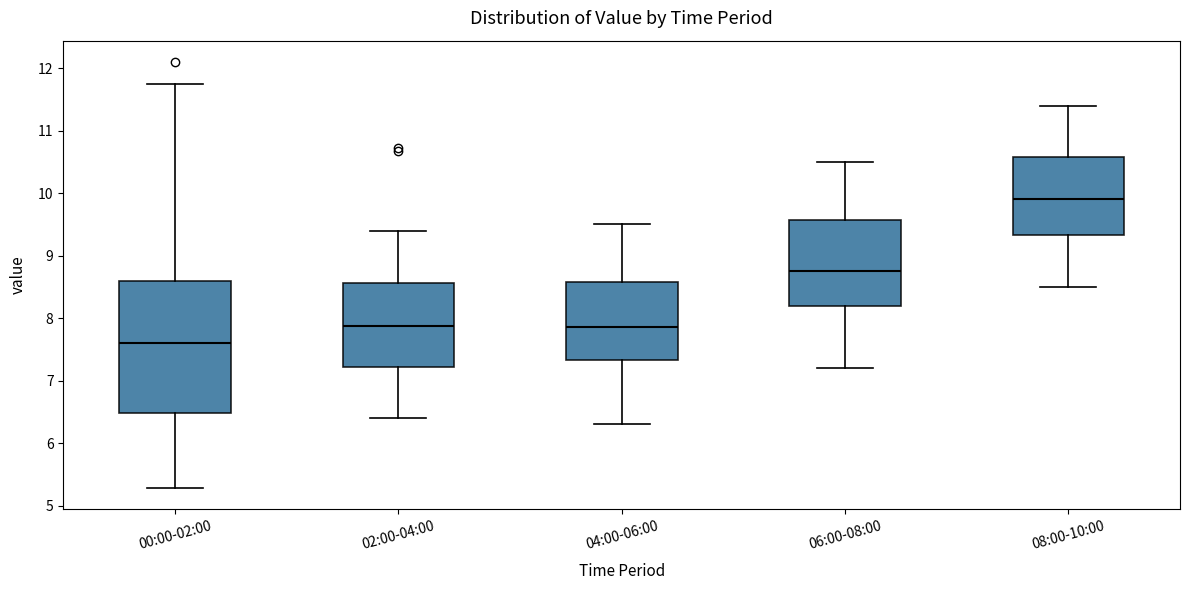

Which box's median line is the lowest?

00:00-02:00